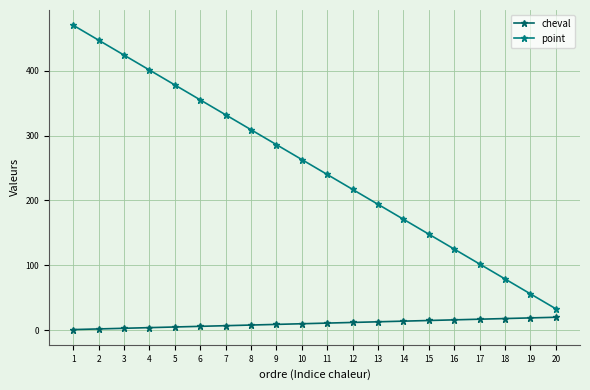

What are all the series names shown in the legend?

cheval, point